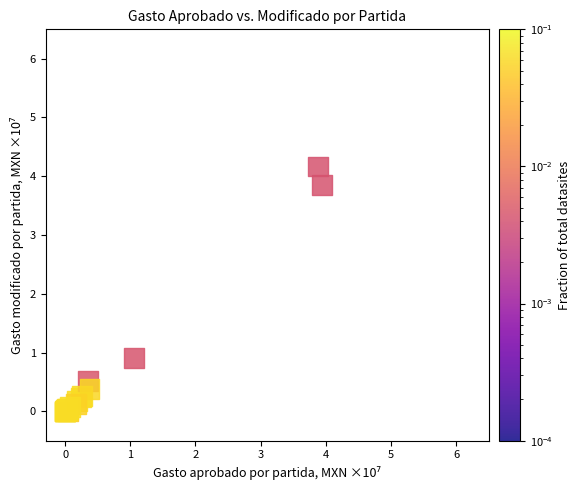

What Y value in the scatter plot is closest to 2?

0.9